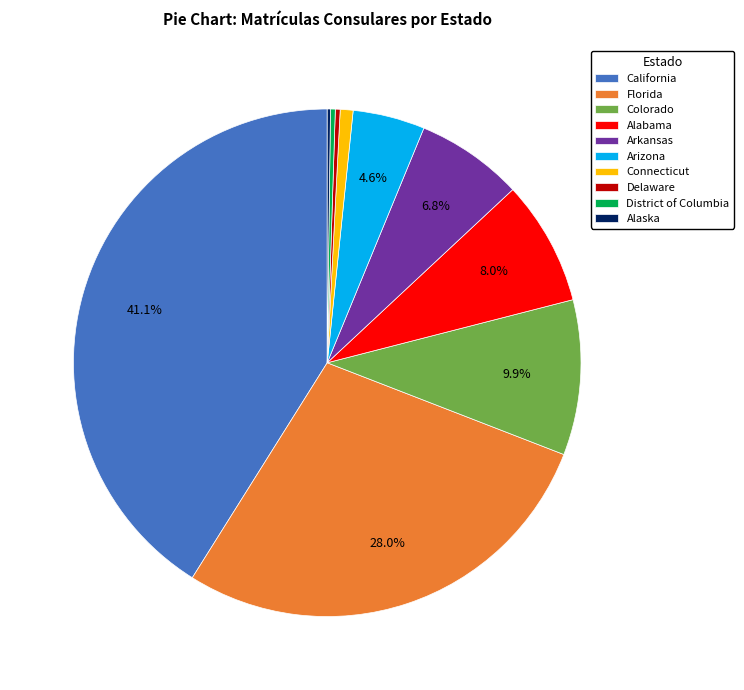

Which category has the biggest portion of the pie?

California